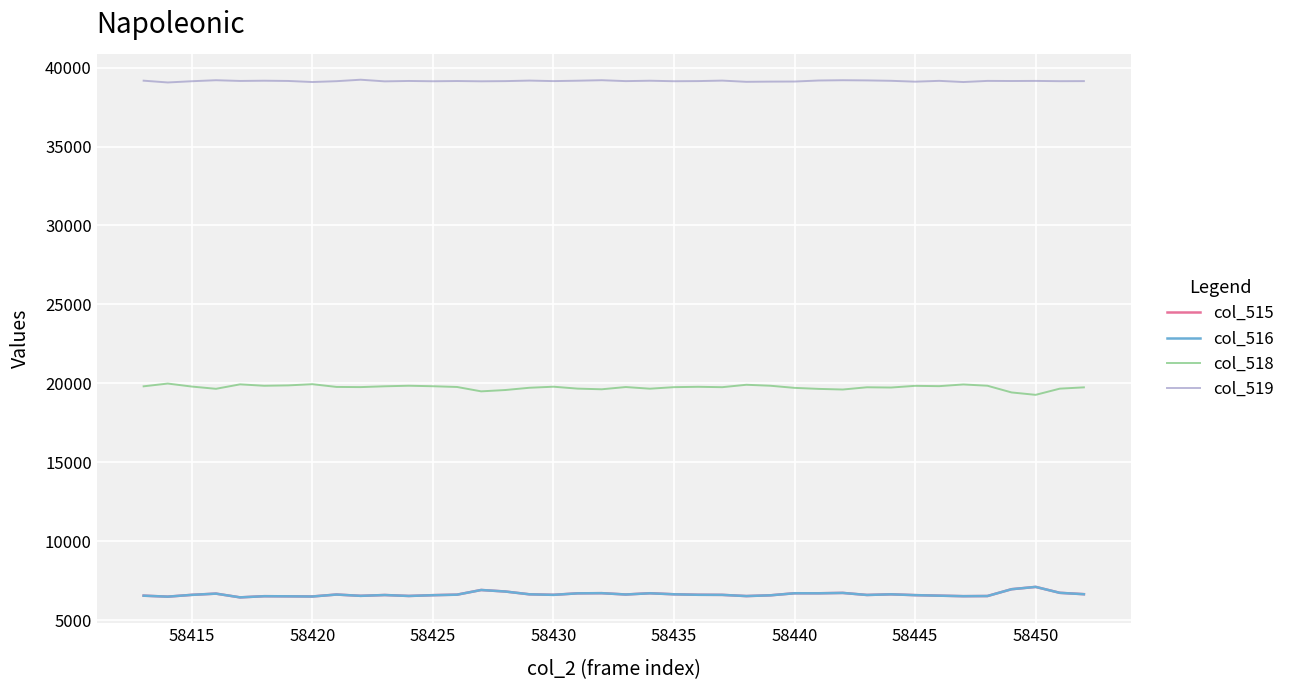

What is the highest value of the col_515 series?

7107